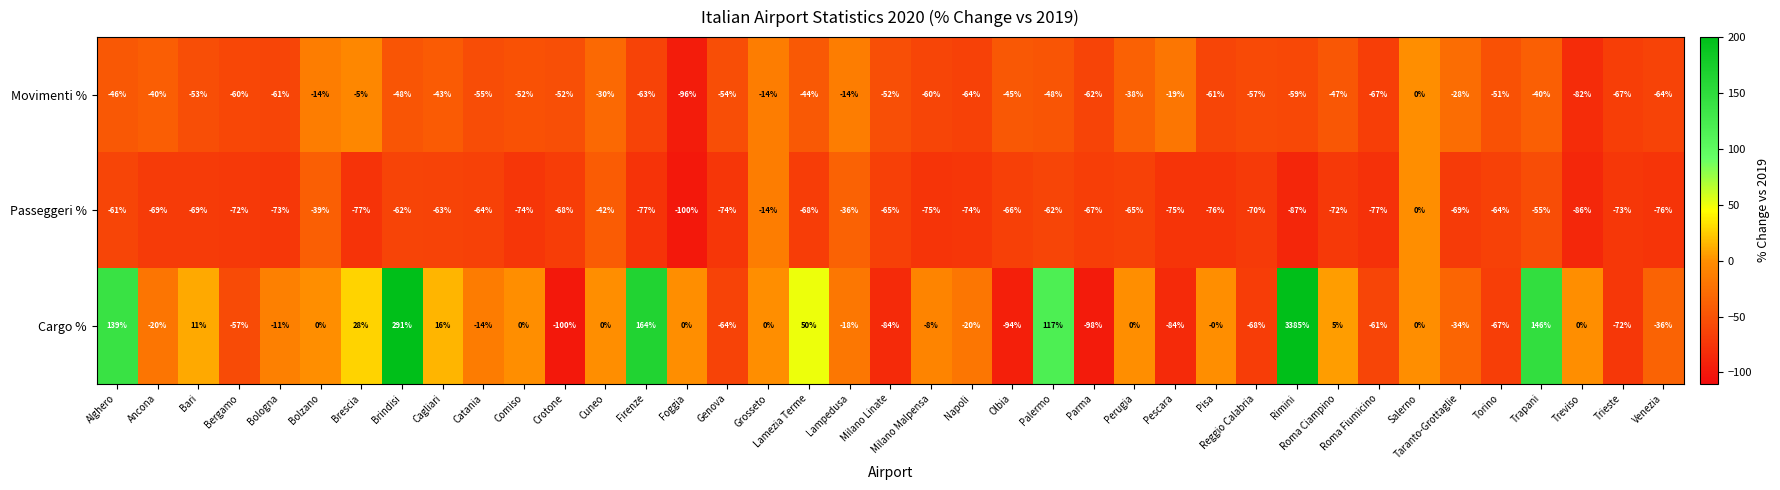

What is the sum of the Passeggeri % values at Perugia and Milano Malpensa?

-140